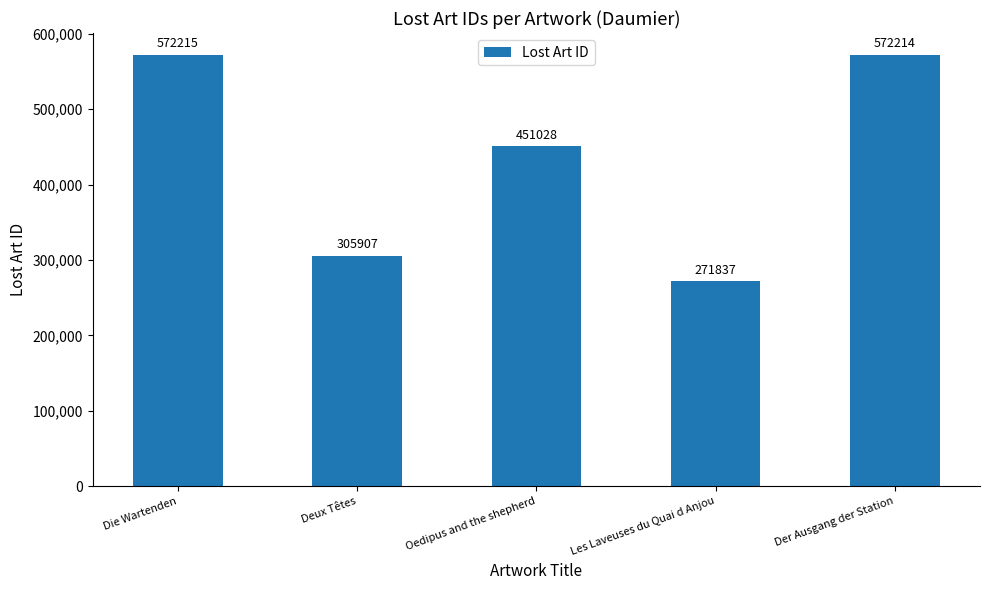

The value at Les Laveuses du Quai d Anjou is 366163. True or false?

False